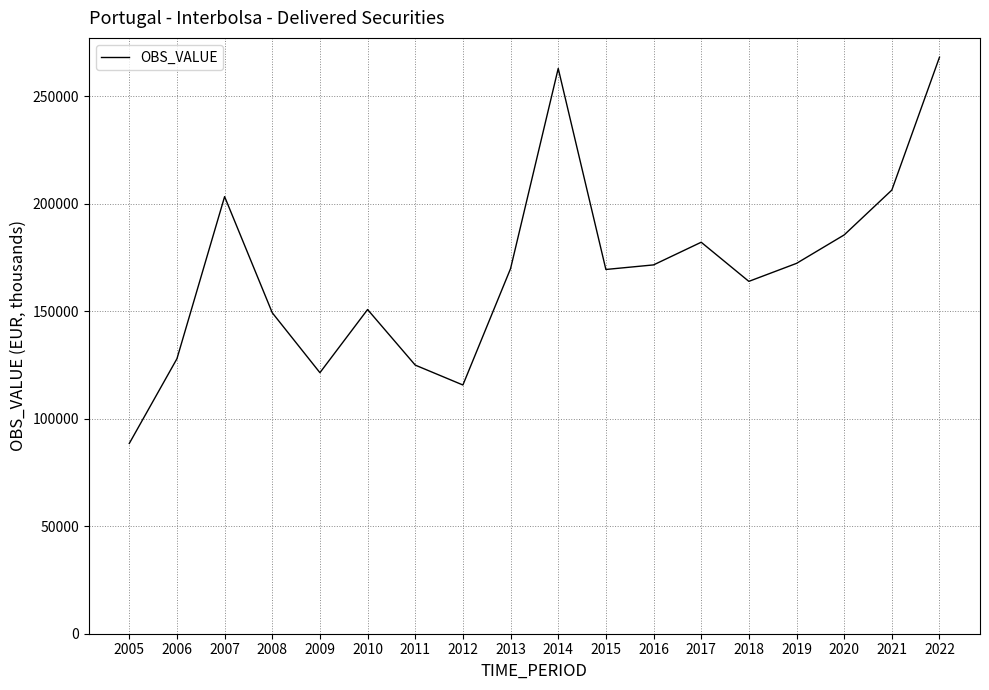

Is it true that the value at 2022 is 137926.0?

False